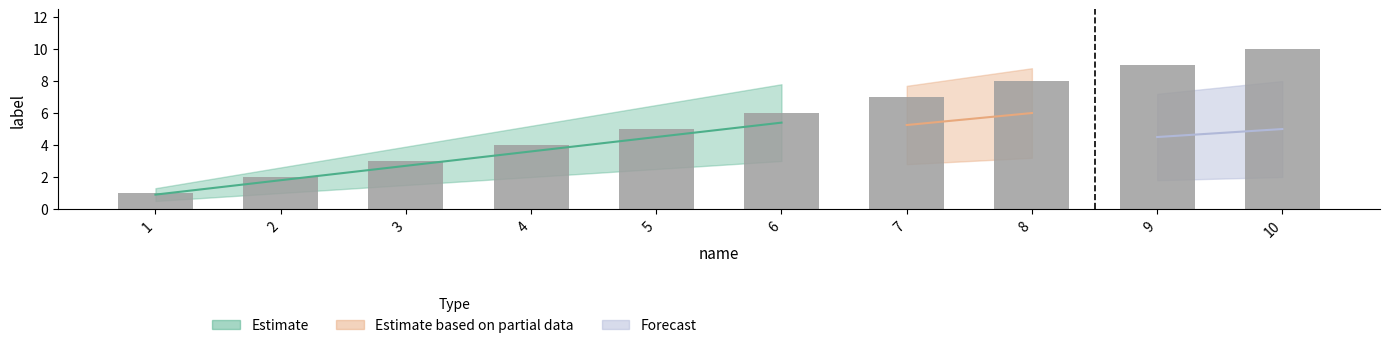

What is the sum of all values?

55